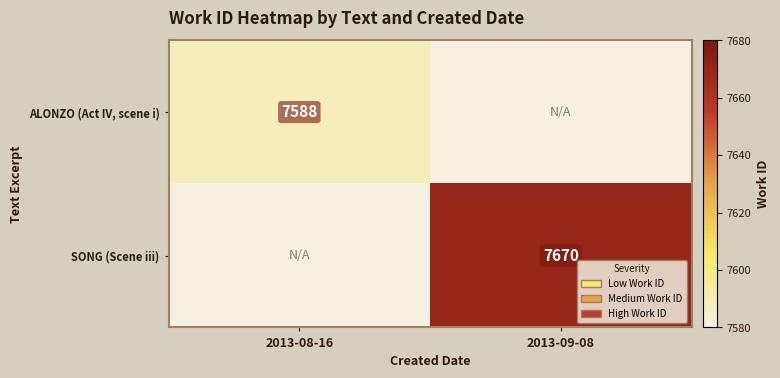

The value of SONG (Scene iii) at 2013-09-08 is 1889. True or false?

False